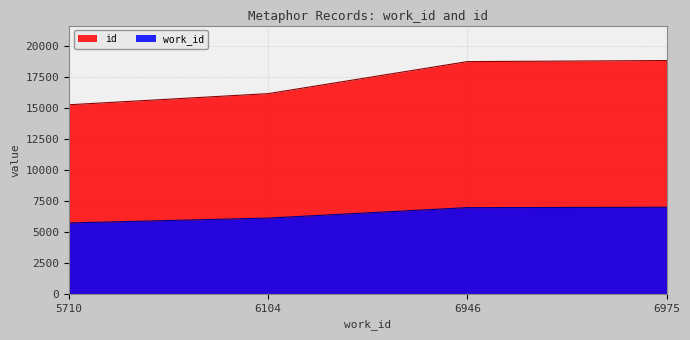

What is the sum of all id values?

68891